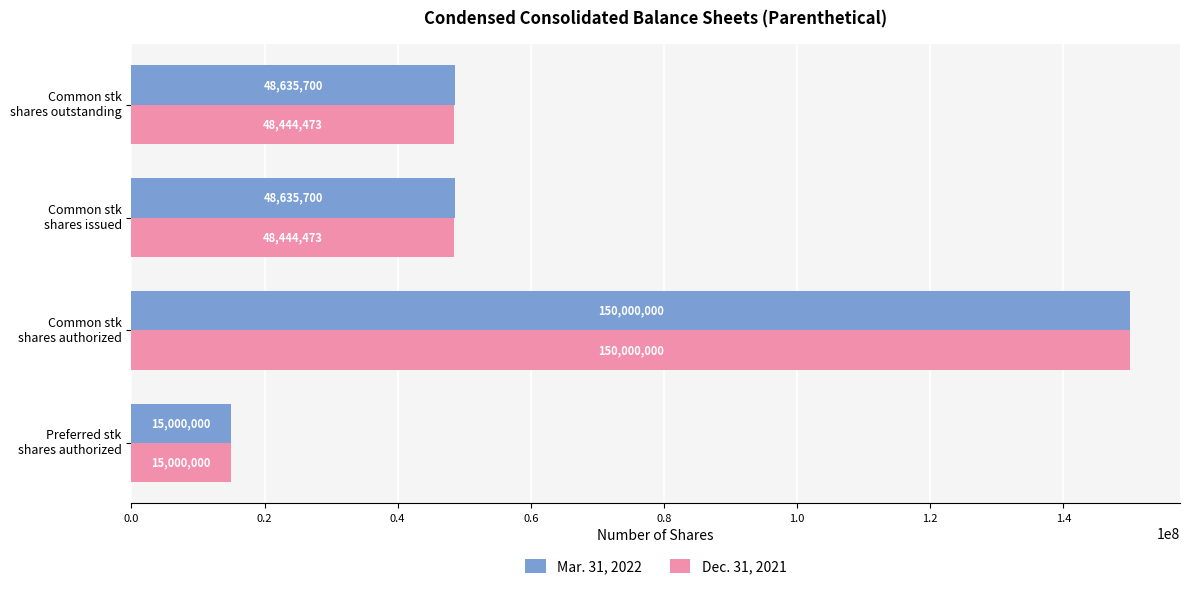

At how many categories does at least one series exceed 21014058?

3